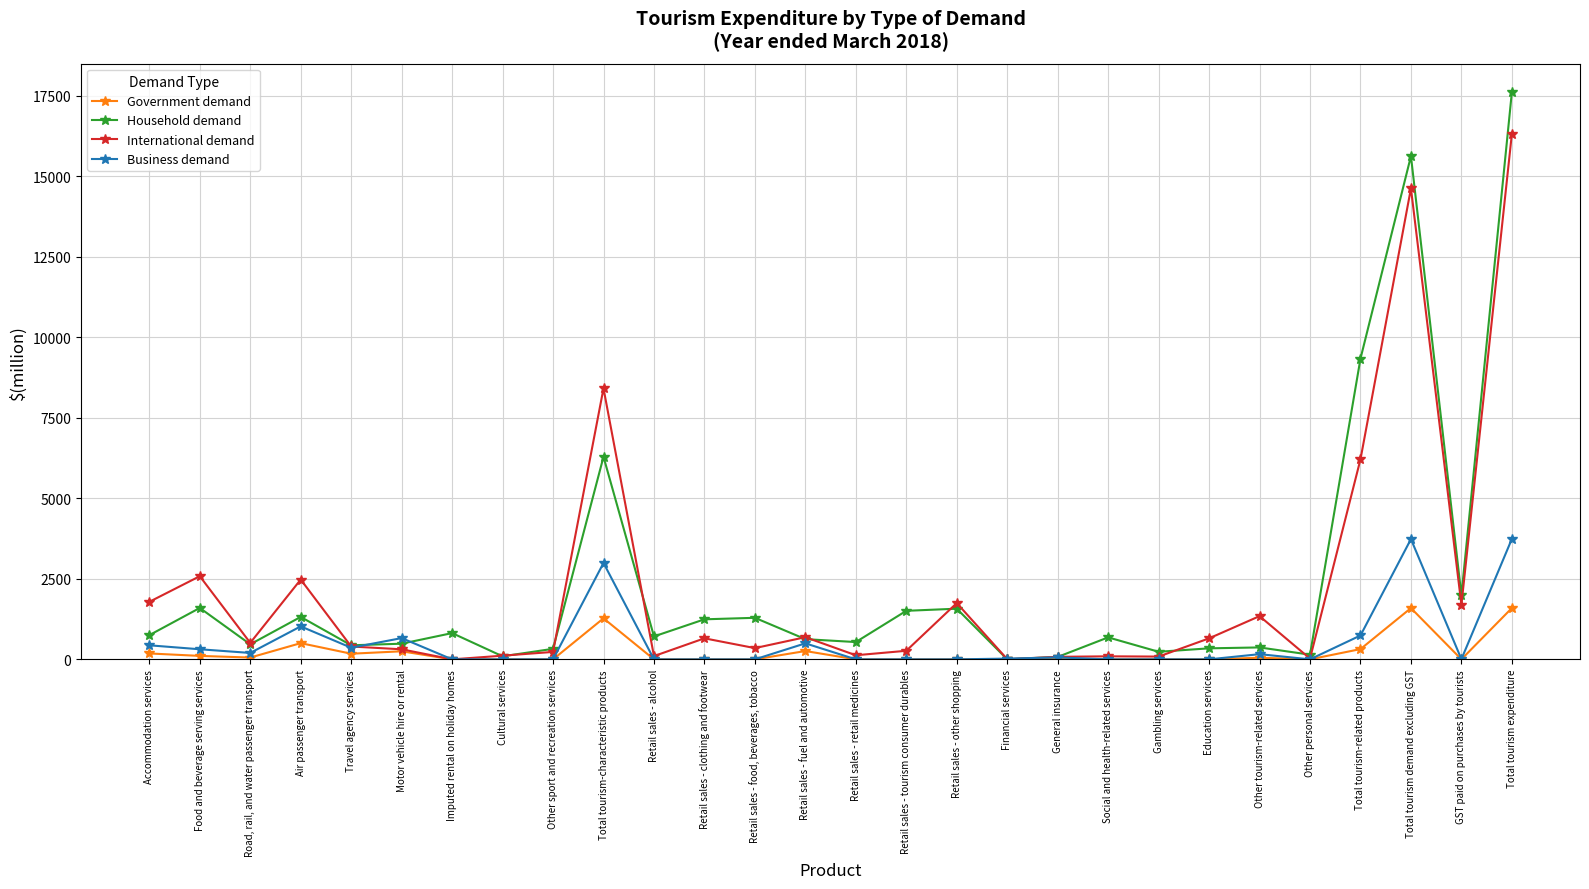

What is the total value across all series at Cultural services?

208